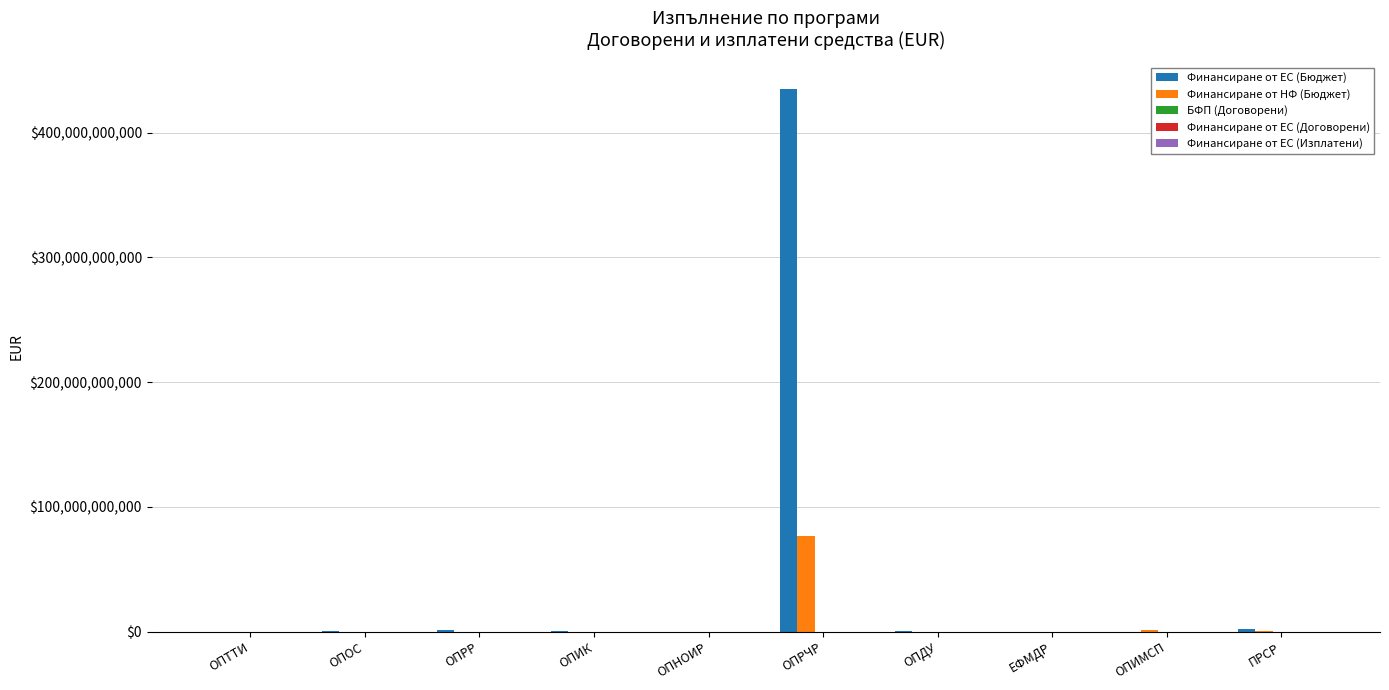

Which series has the largest total across all categories?

Финансиране от ЕС (Бюджет)